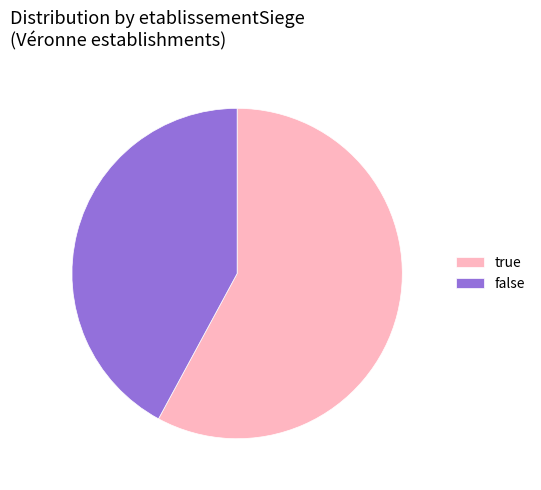

Does any single category account for the majority?

Yes